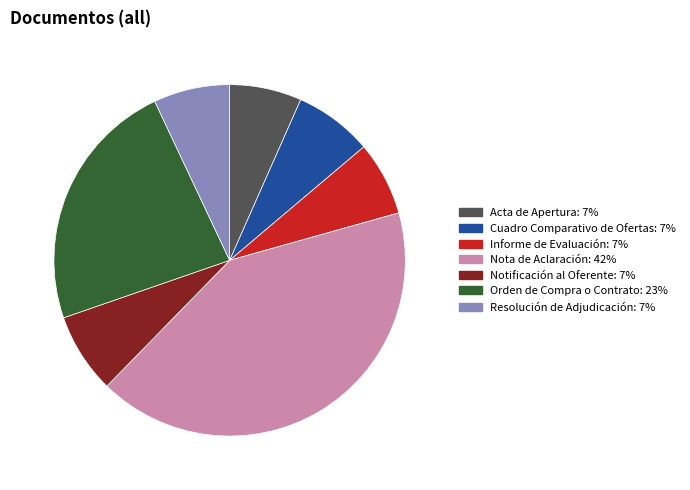

Is Acta de Apertura the majority of the pie?

No